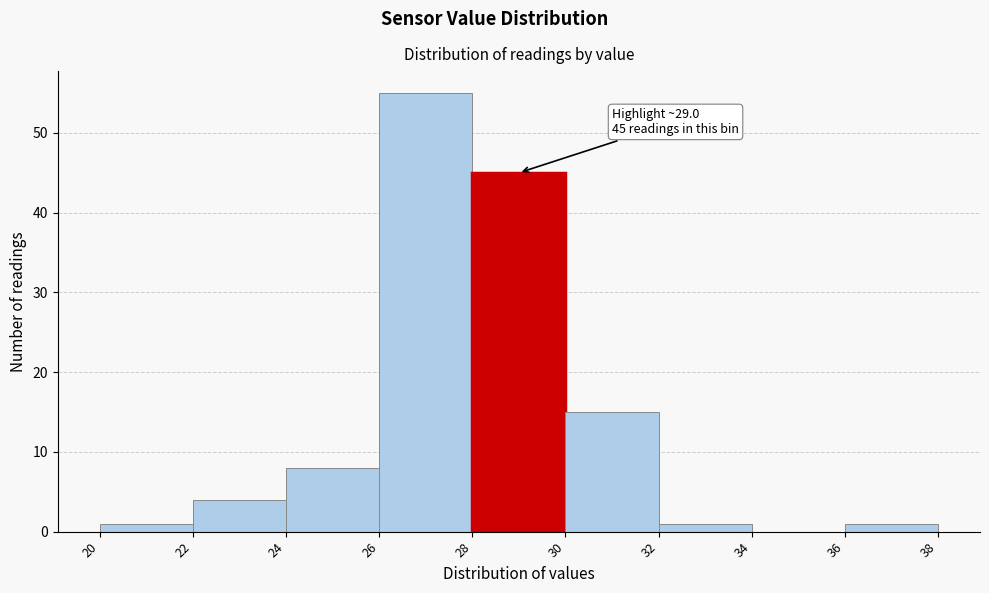

Over which range of the x-axis is the bar tallest?

26 to 28